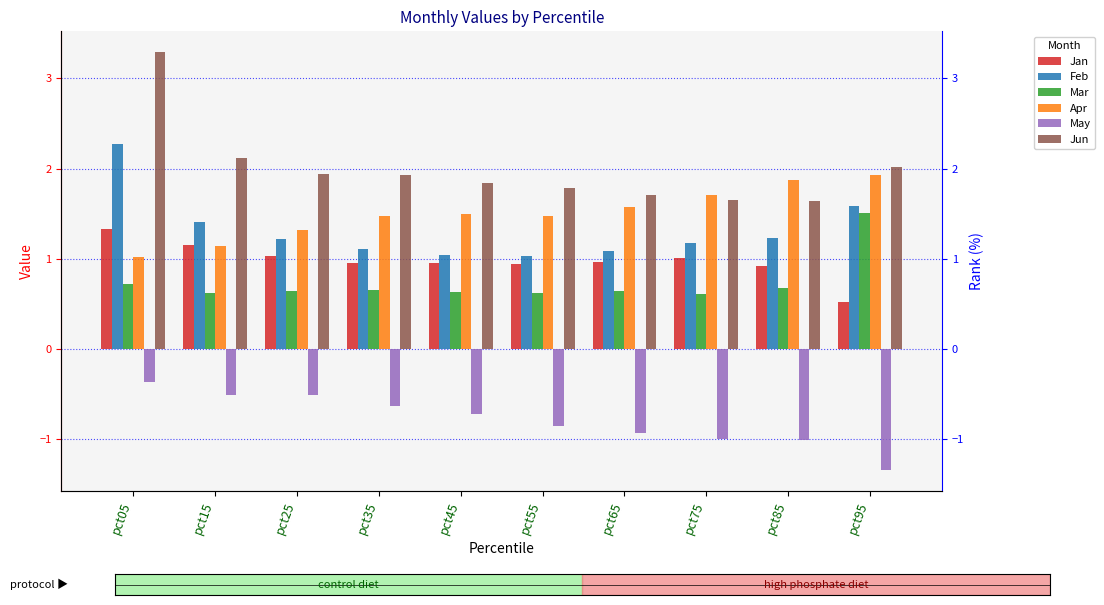

Rank the series by their maximum value, from highest to lowest.

Jun, Feb, Apr, Mar, Jan, May